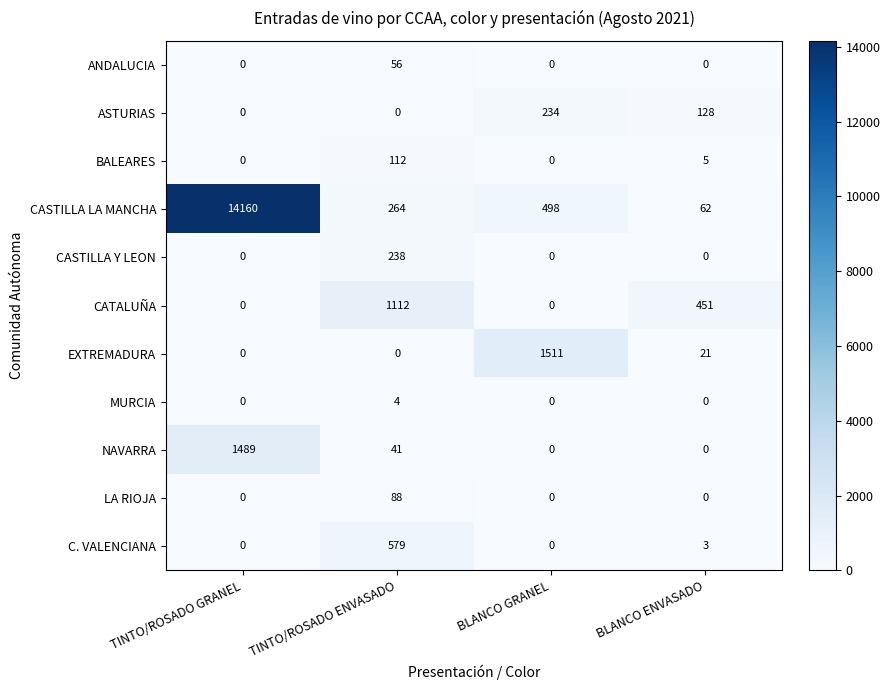

What is the sum of the NAVARRA values at TINTO/ROSADO GRANEL and BLANCO GRANEL?

1489